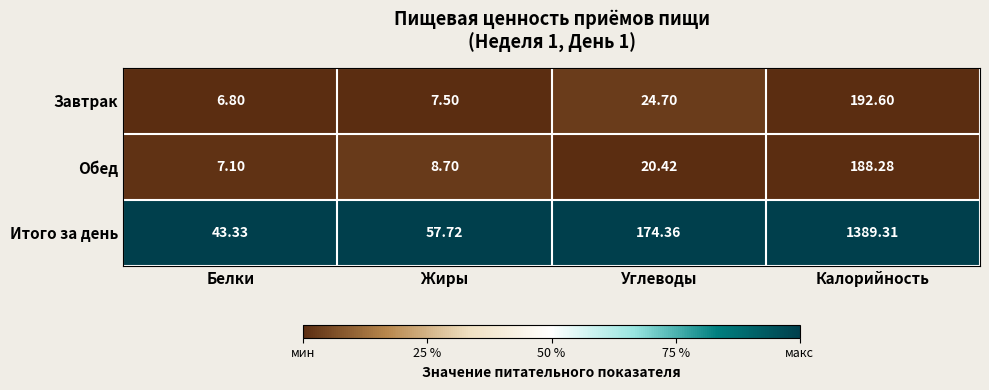

Which series has the largest total across all categories?

Итого за день